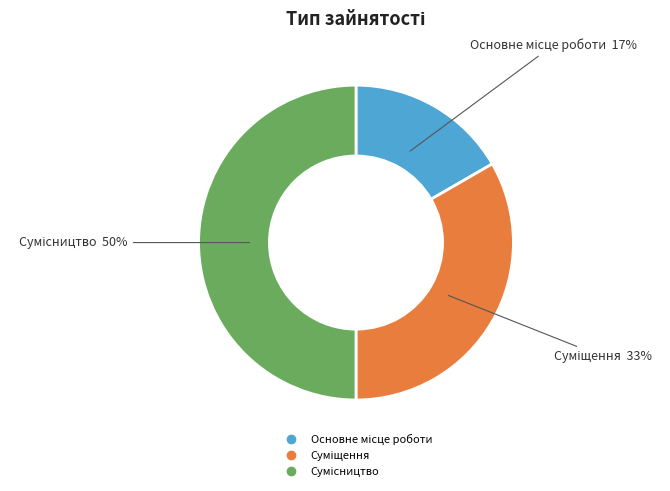

To the nearest percent, what is the difference between the largest and smallest slice percentages?

33%